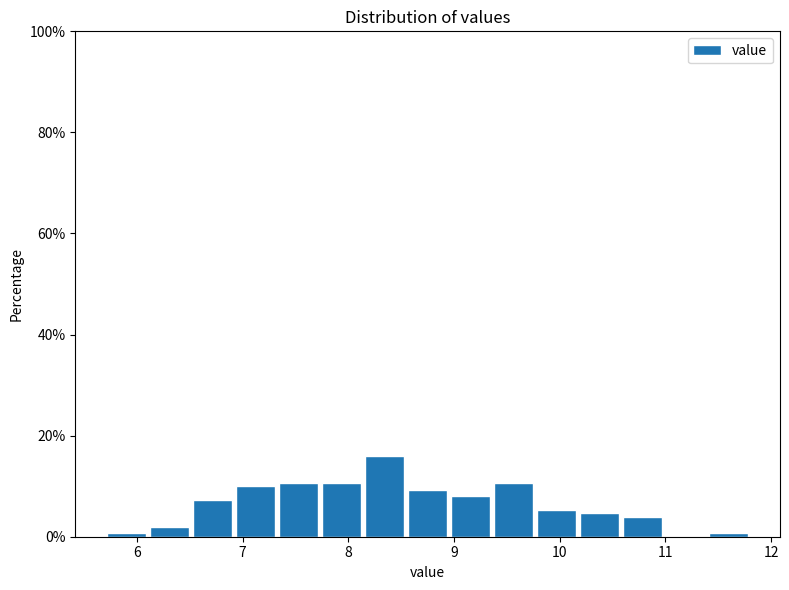

Reading left to right, transcribe this chart: for each bar, give the range it covers on the x-axis and its height. Neither the bar edges nor the heights are printed on the chart, so give them approximately, as read against the axes.

5.7 to 6.1: under 2
6.1 to 6.5: 2
6.5 to 6.9: 8
6.9 to 7.3: 10
7.3 to 7.7: 10
7.7 to 8.1: 10
8.1 to 8.5: 16
8.5 to 9.0: 10
9.0 to 9.4: 8
9.4 to 9.8: 10
9.8 to 10.2: 6
10.2 to 10.6: 4
10.6 to 11.0: 4
11.0 to 11.4: 0
11.4 to 11.8: under 2